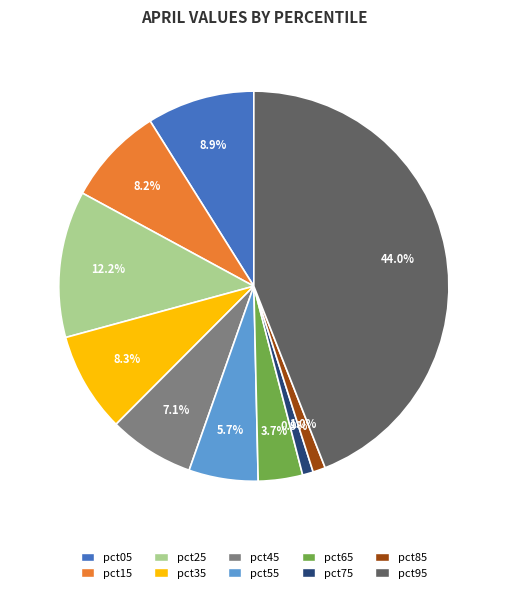

To the nearest percent, what percentage of the pie is pct75?

1%